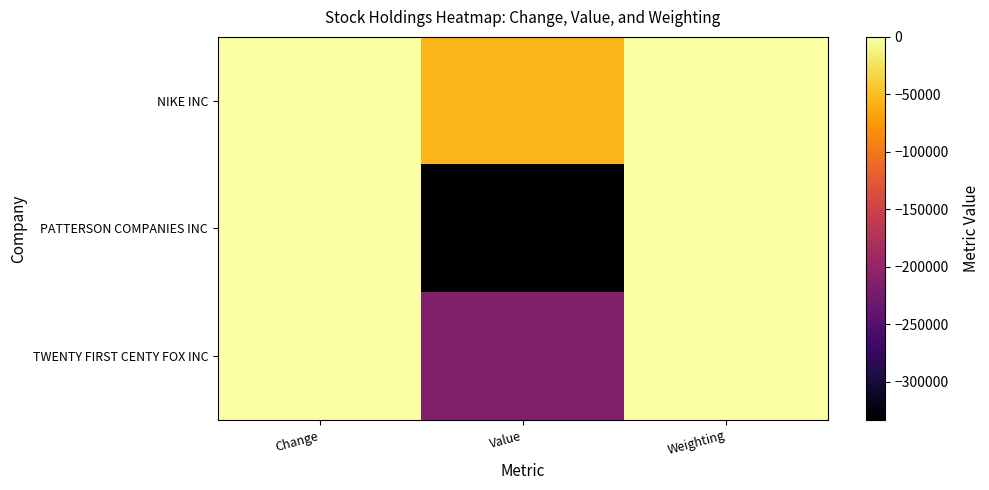

What is the difference between the highest and lowest values at Weighting?

0.5